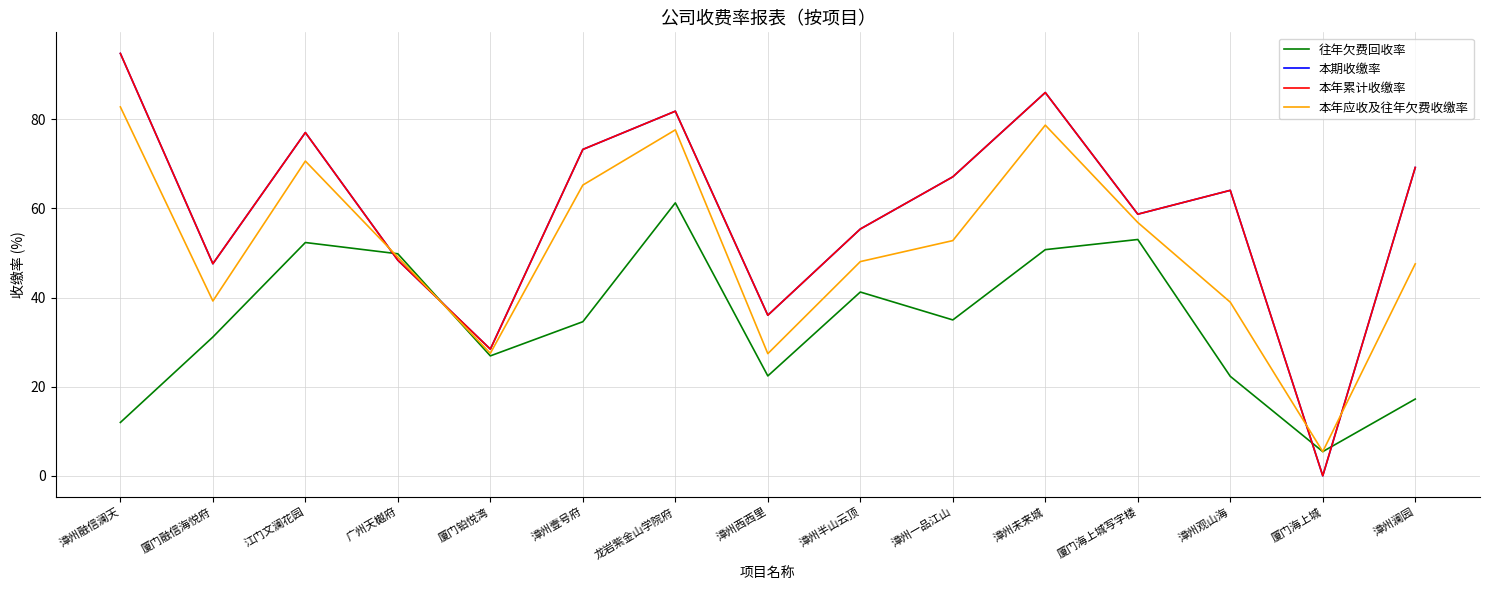

What is the difference between the 本年累计收缴率 values at 漳州融信澜天 and 漳州一品江山?

27.7